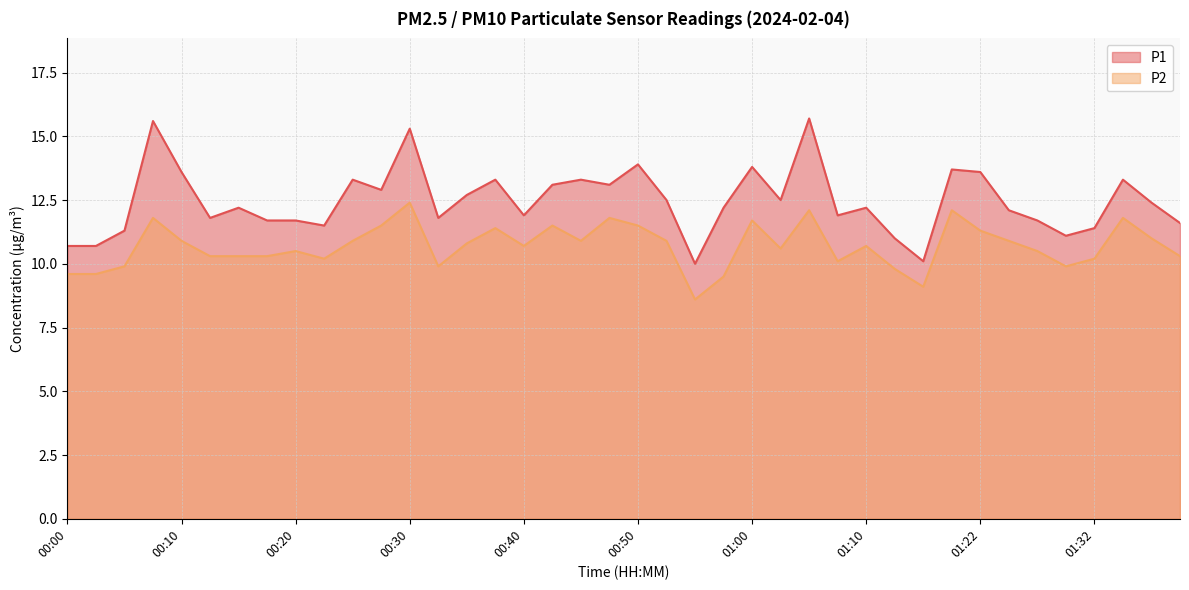

What is the value of the P2 point at the 11th from the left?

10.9